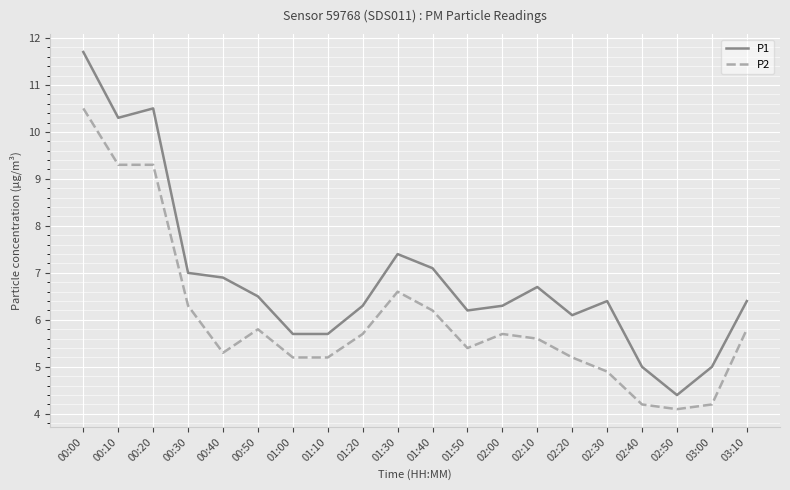

What is the difference between the second highest and second lowest values in the P2 series?

5.1